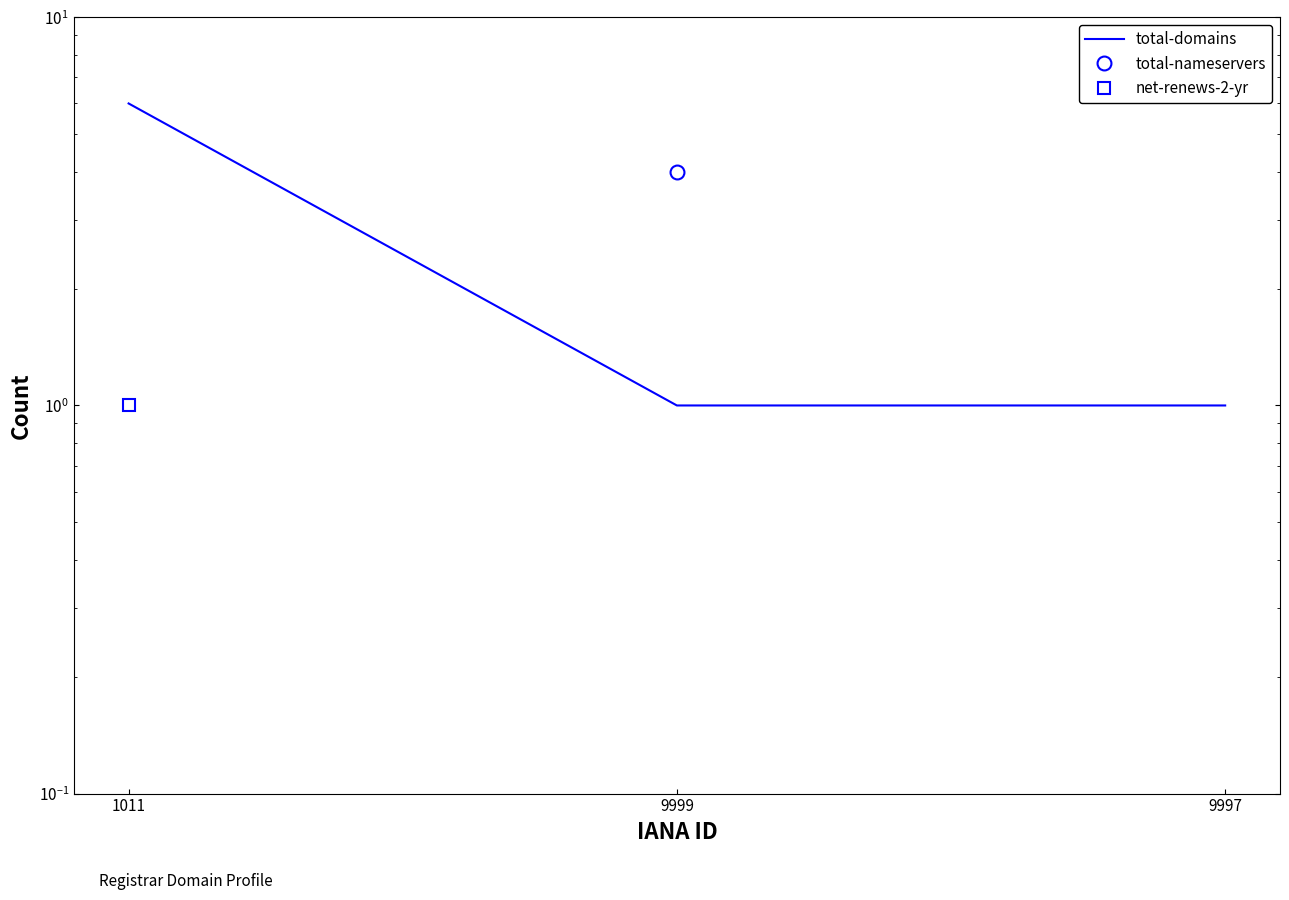

How many values in the net-renews-2-yr series exceed 0?

1